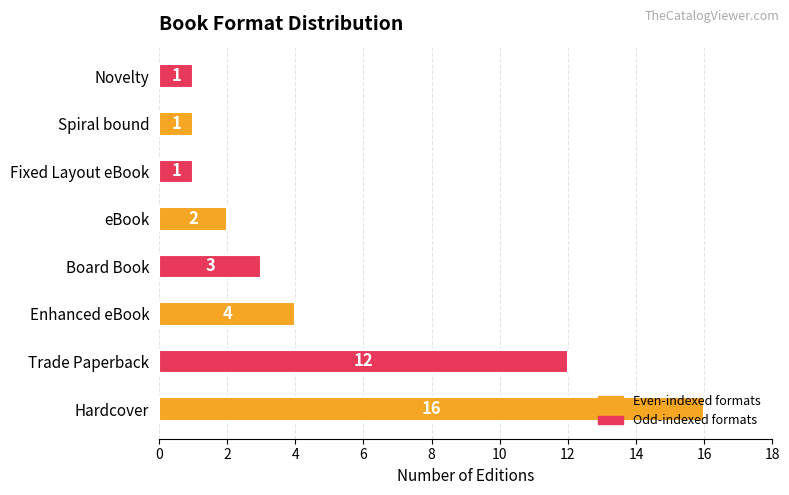

Is it true that the value at Trade Paperback is 12?

True